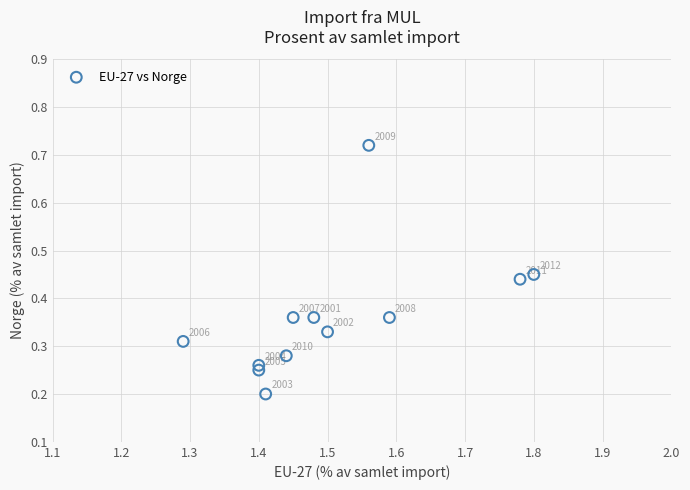

What is the average X value?

1.5